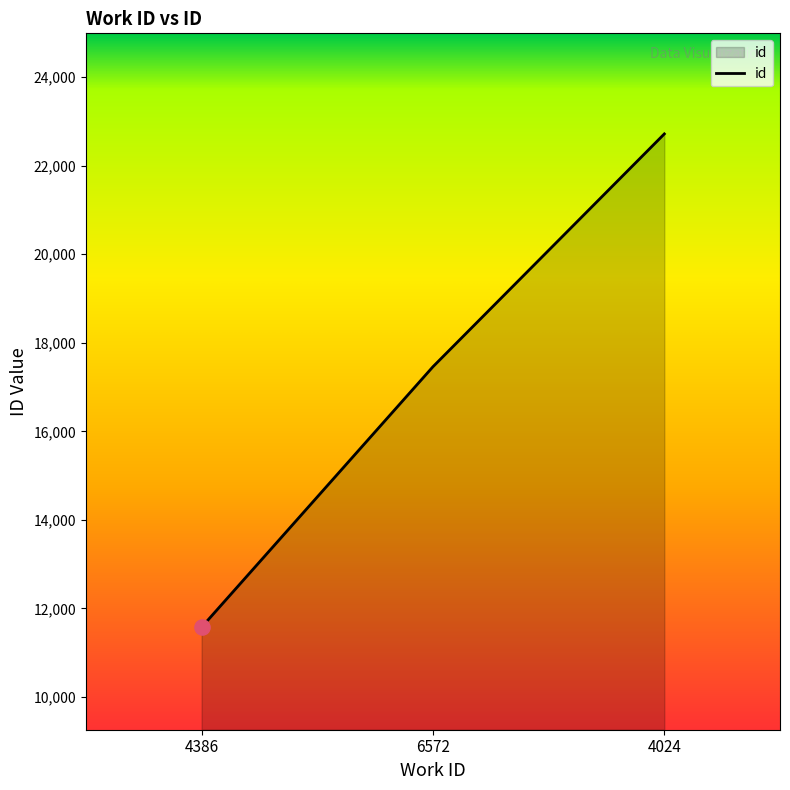

What is the change in value from 4386 to 4024?

+11141